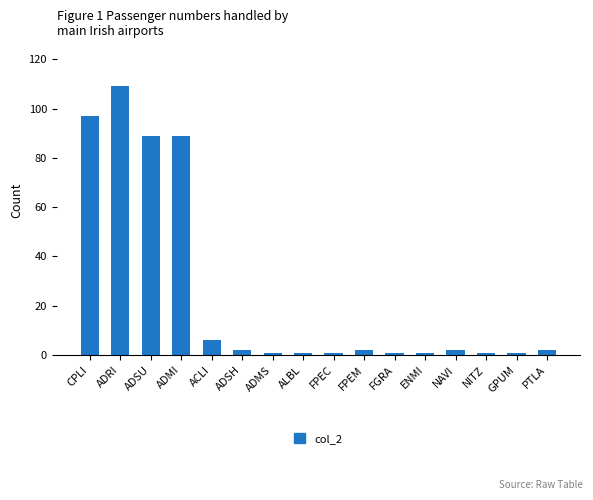

True or false: the data shows 47 at CPLI.

False